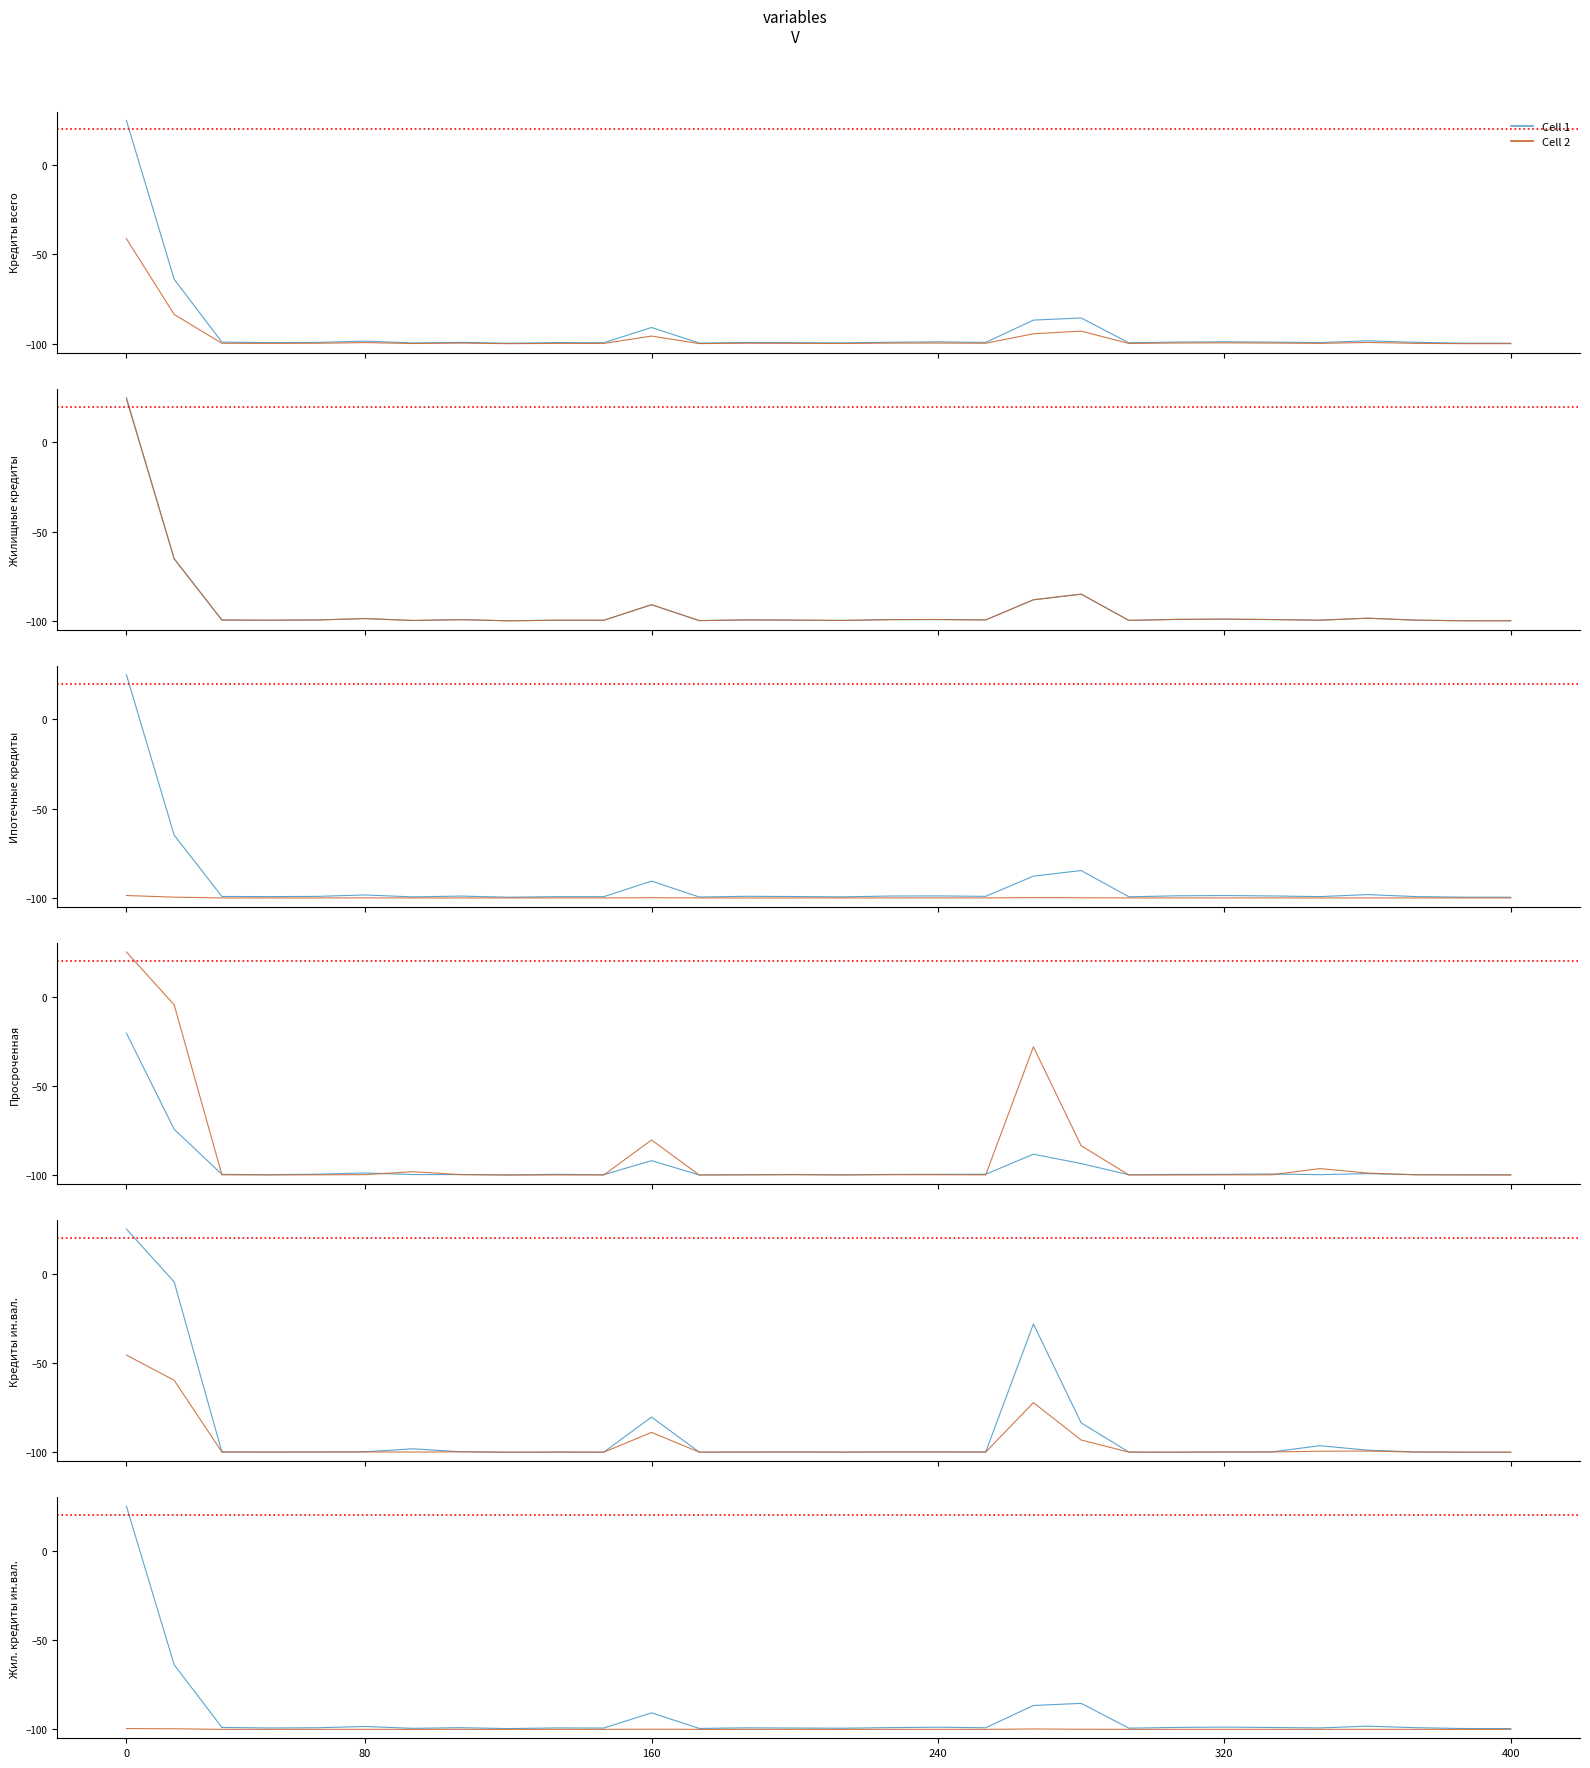

How many values in the Cell 1 series exceed -99?

12